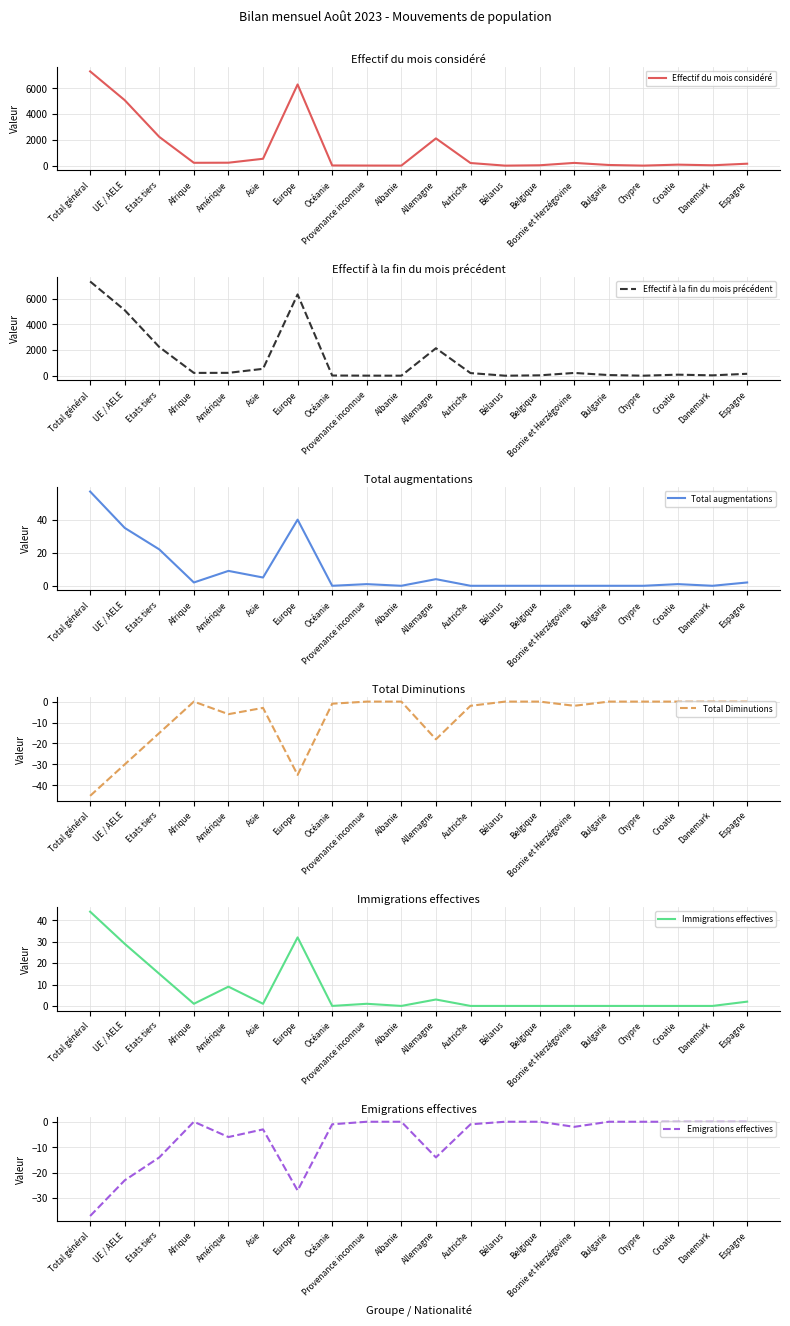

Reading left to right, extract all data points from this chart.

Effectif du mois considéré: 7319	5085	2234	223	230	536	6305	16	9	5	2118	206	3	31	215	53	5	80	31	153
Effectif à la fin du mois précédent: 7330	5098	2232	221	225	537	6322	17	8	5	2140	208	3	32	218	53	5	83	31	152
Total augmentations: 57	35	22	2	9	5	40	0	1	0	4	0	0	0	0	0	0	1	0	2
Total Diminutions: -45	-30	-15	0	-6	-3	-35	-1	0	0	-18	-2	0	0	-2	0	0	0	0	0
Immigrations effectives: 44	29	15	1	9	1	32	0	1	0	3	0	0	0	0	0	0	0	0	2
Emigrations effectives: -37	-23	-14	0	-6	-3	-27	-1	0	0	-14	-1	0	0	-2	0	0	0	0	0